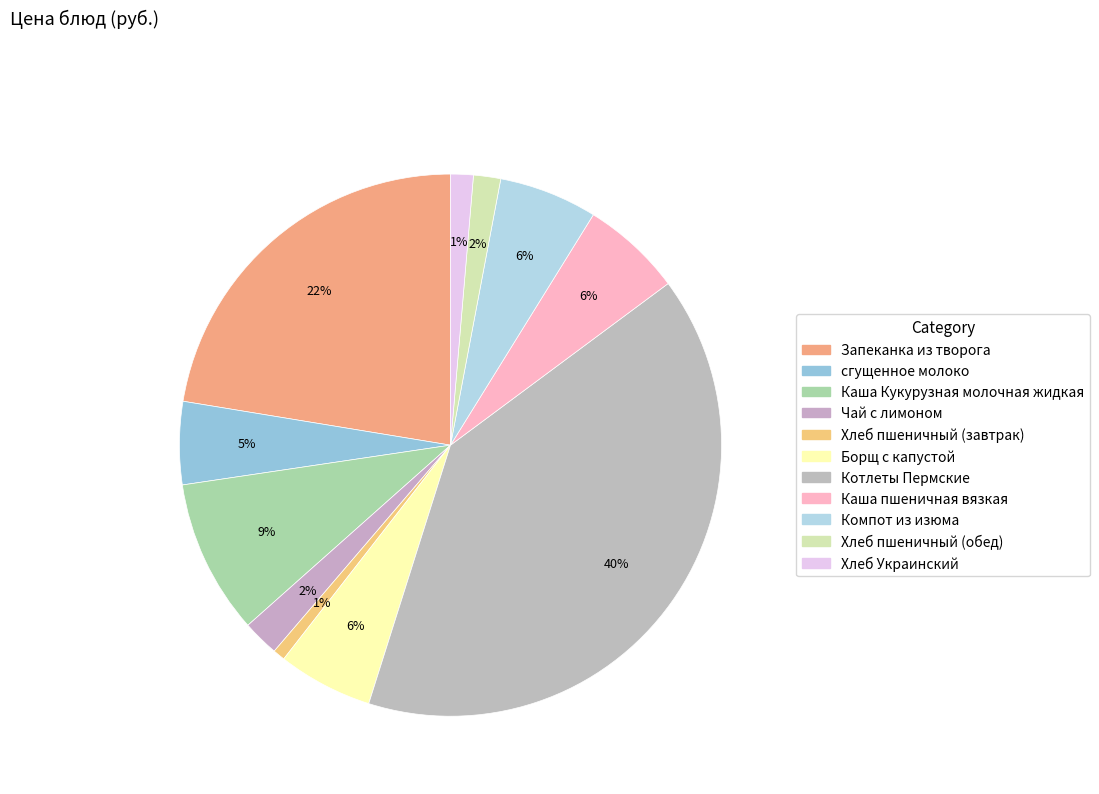

The Каша пшеничная вязкая slice represents 1% of the pie. True or false?

False